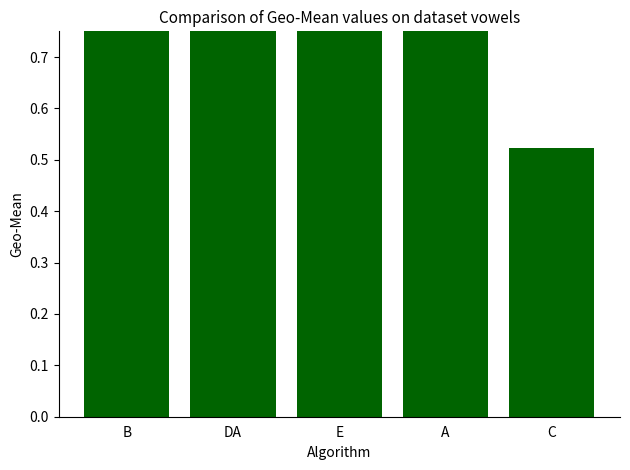

What is the average value?

0.8